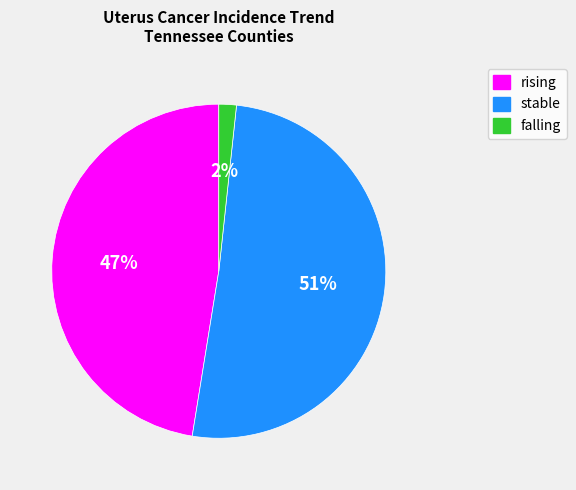

Which slice is the largest?

stable